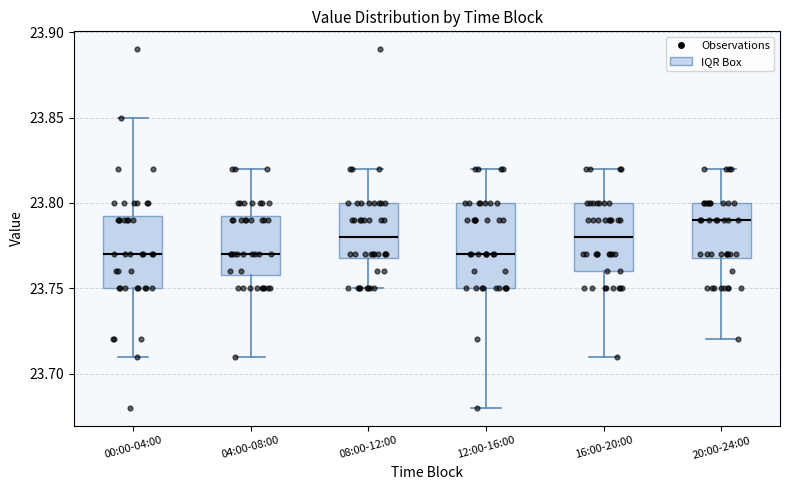

Reading left to right, read every box against the y-axis: the position of its median line, the range the box covers, and the ends of its whiskers. The values are not printed on the chart, so give them approximately, as read against the axis.

00:00-04:00: median 23.770, box 23.750 to 23.795, whiskers 23.710 to 23.850
04:00-08:00: median 23.770, box 23.760 to 23.795, whiskers 23.710 to 23.820
08:00-12:00: median 23.780, box 23.770 to 23.800, whiskers 23.750 to 23.820
12:00-16:00: median 23.770, box 23.750 to 23.800, whiskers 23.680 to 23.820
16:00-20:00: median 23.780, box 23.760 to 23.800, whiskers 23.710 to 23.820
20:00-24:00: median 23.790, box 23.770 to 23.800, whiskers 23.720 to 23.820